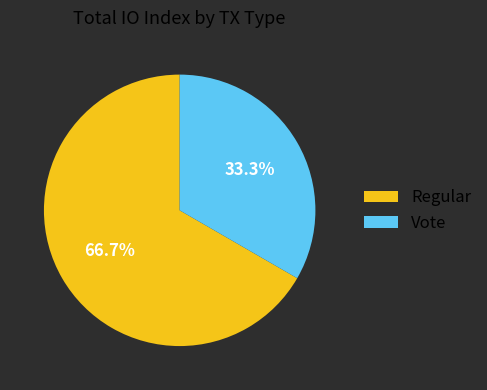

Rank the categories by value from lowest to highest.

Vote, Regular